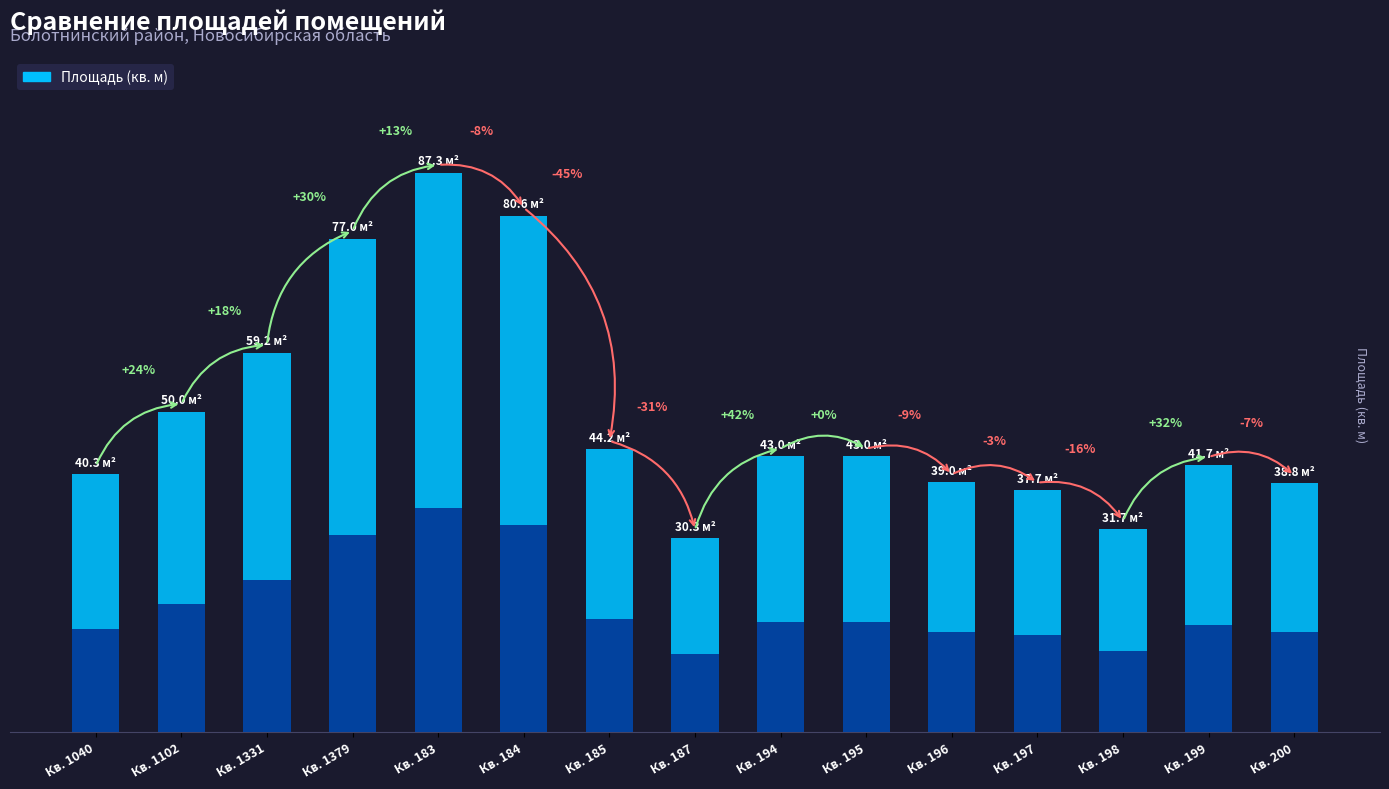

Is it true that the value at 54:03:000000:187 is 30.3?

True